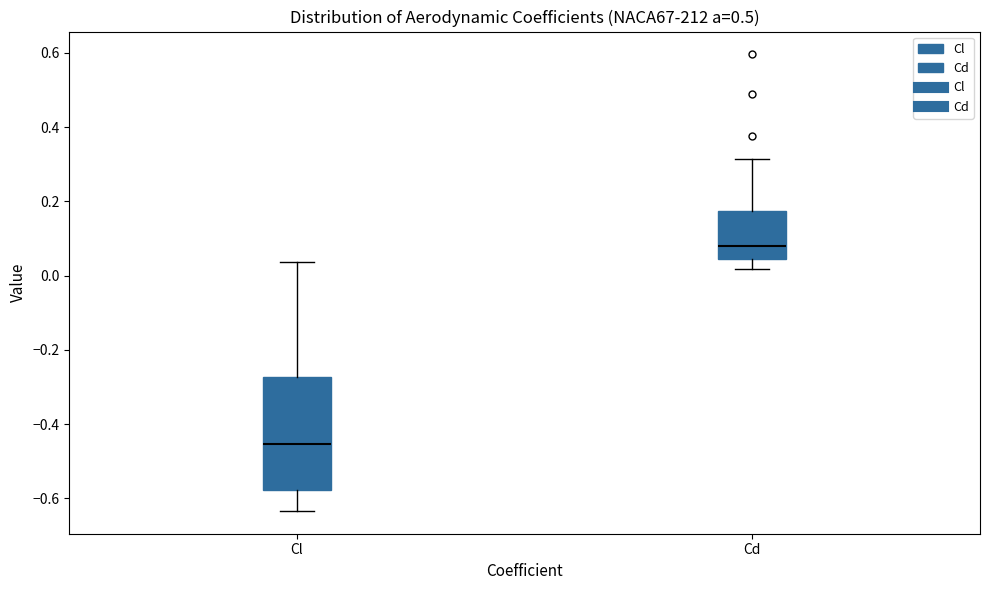

Where is the lower edge of the box for Cl on the y-axis? The values are not printed on the chart, so give them approximately, as read against the axis.

-0.58